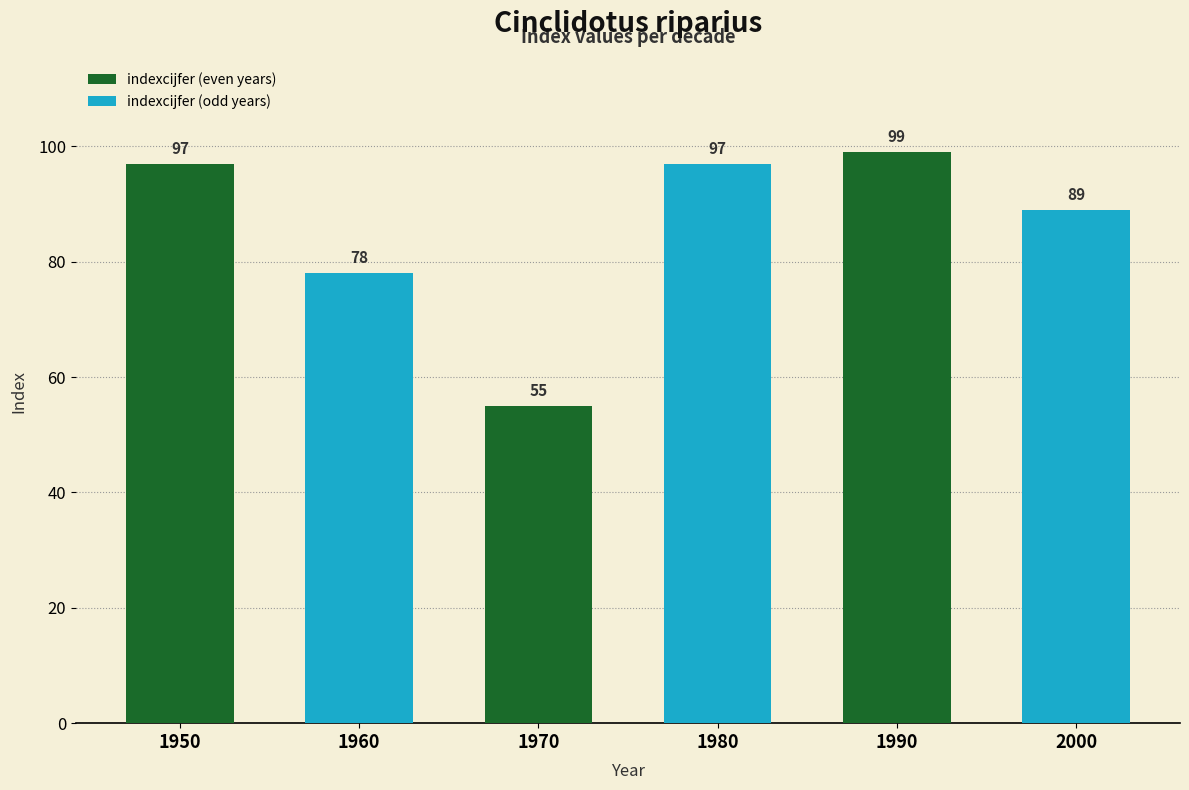

Are the bars horizontal?

No